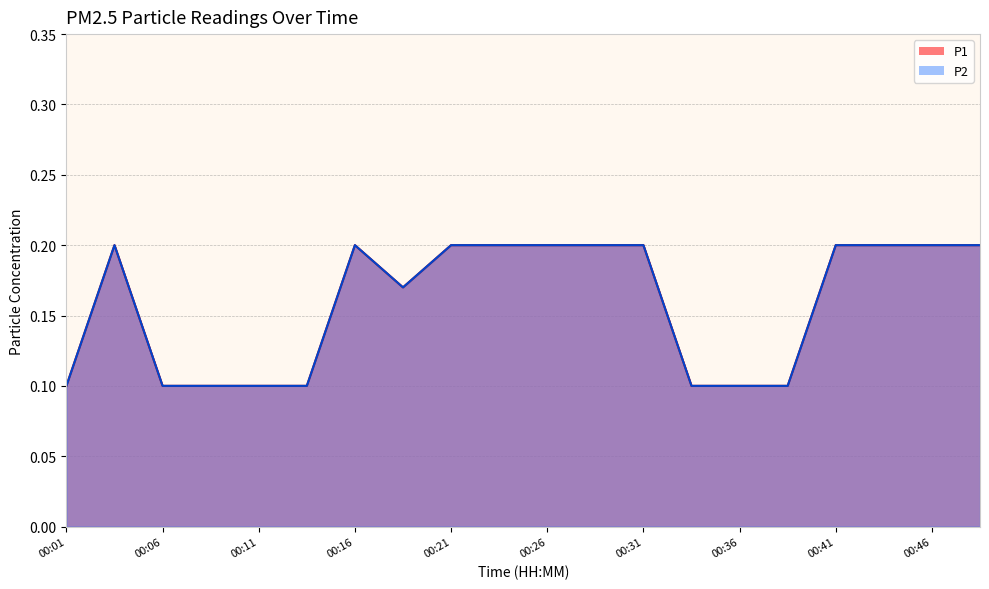

What is the highest value of the P2 series?

0.2